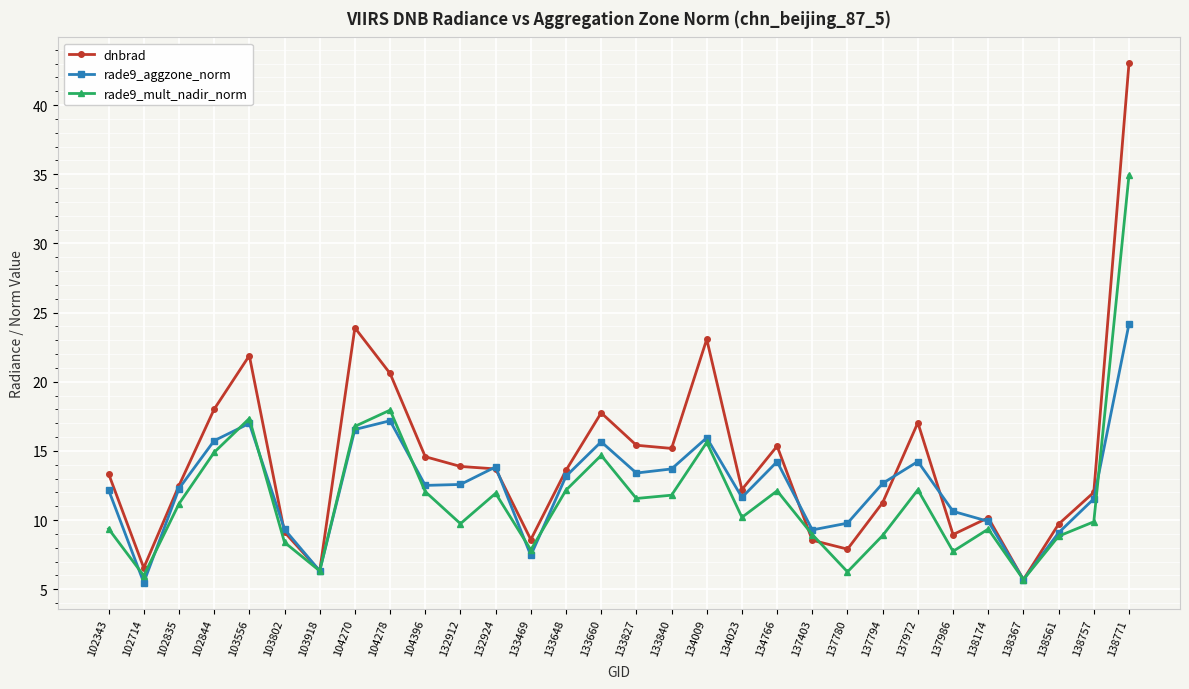

What is the sum of the rade9_aggzone_norm values at 102835 and 132912?

24.9